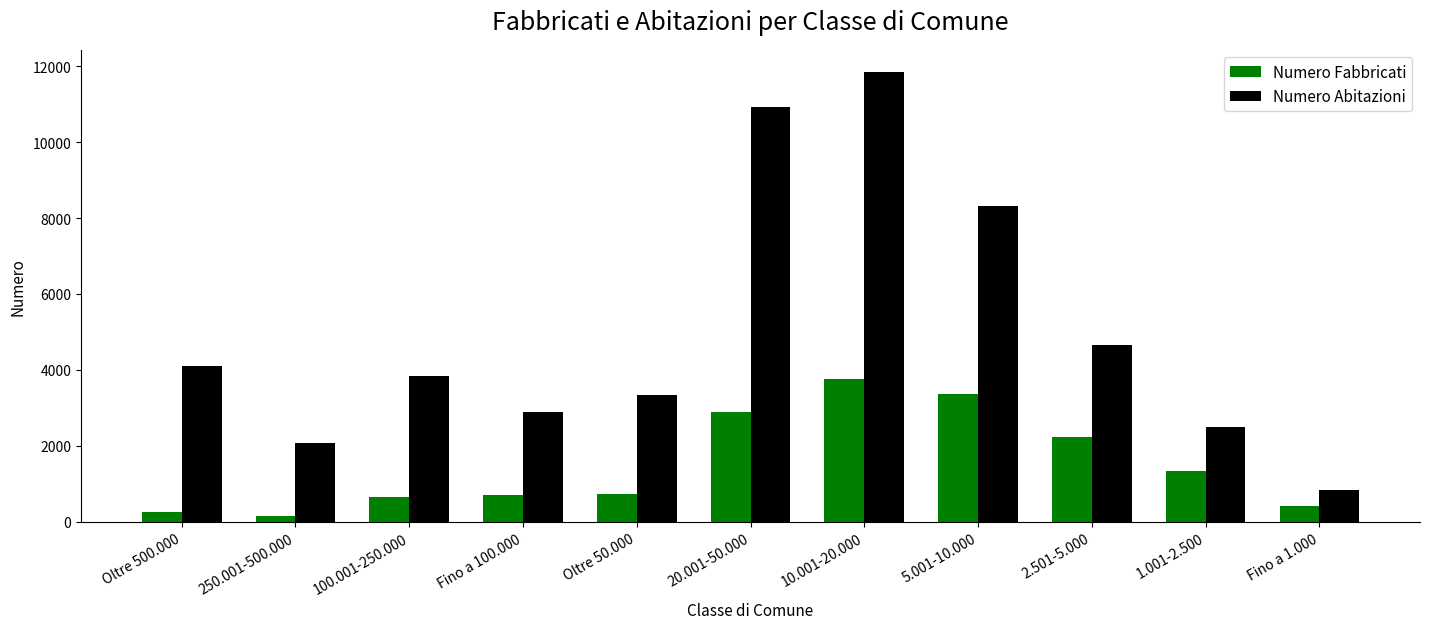

Which series has the largest total across all categories?

Numero Abitazioni